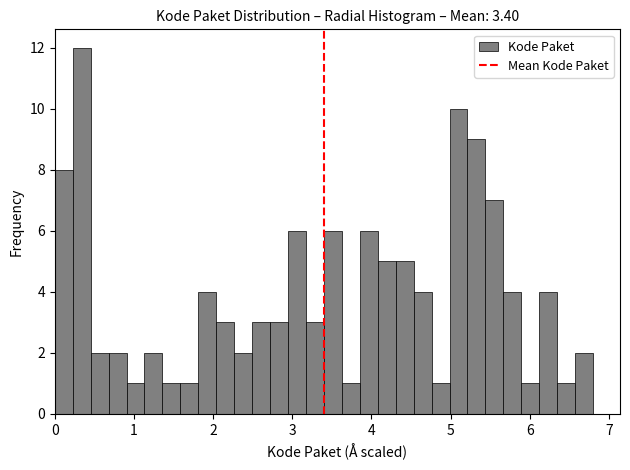

Read against the x-axis, roughly where is the centre of the tallest bar?

0.3